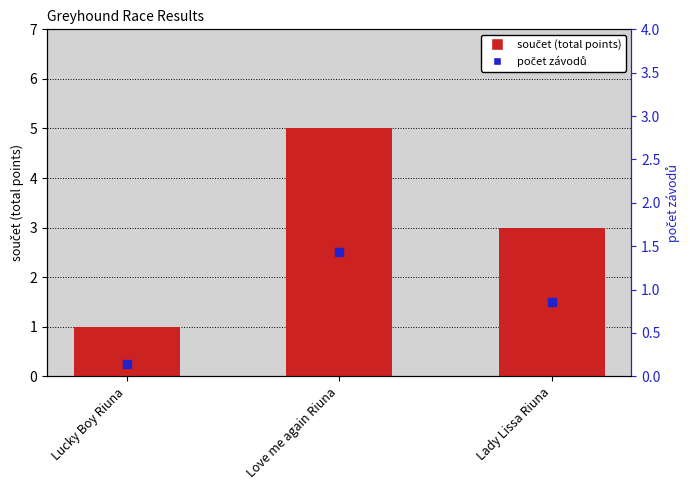

How many bars are there in total?

3